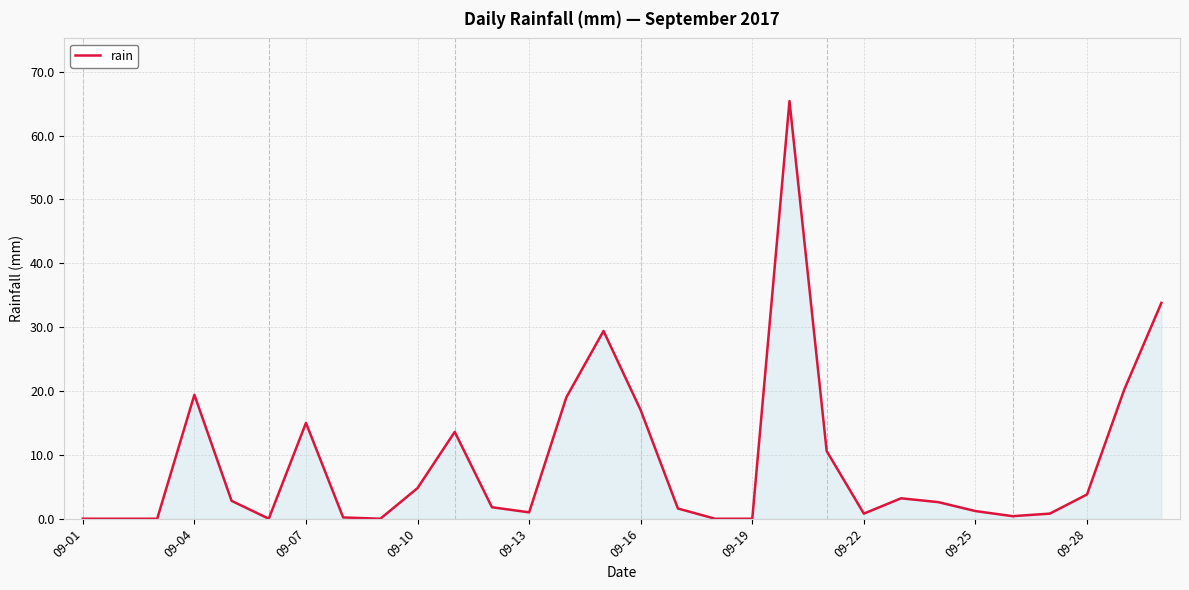

What is the difference between the maximum and minimum values?

65.4